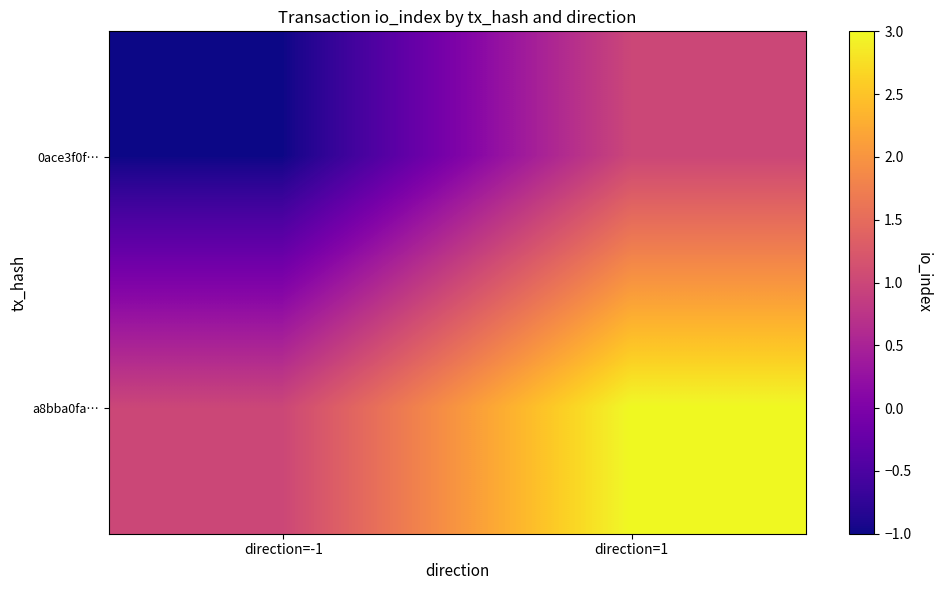

Which category has the highest value across all series?

direction=1